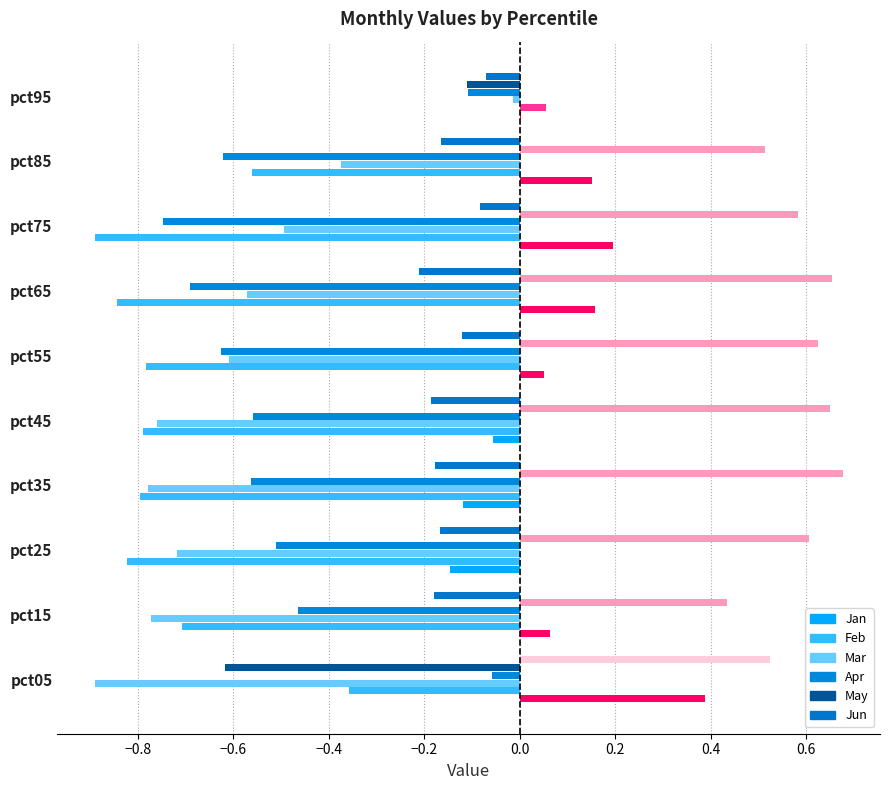

The Feb series shows -0.8 at pct45. True or false?

True